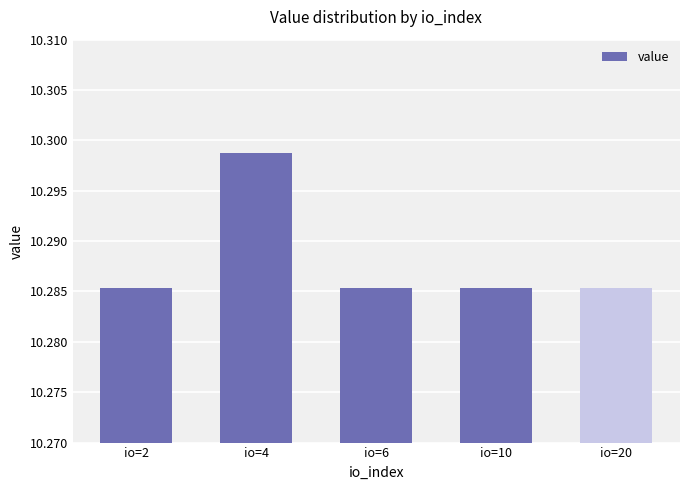

How many values are between 10 and 11?

5